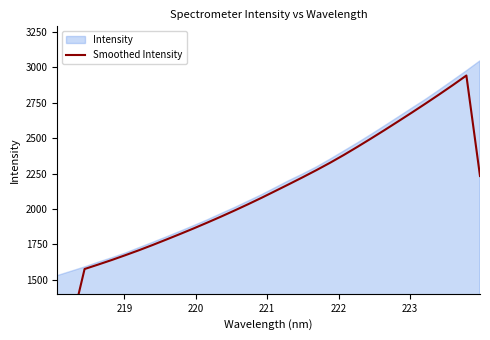

True or false: there are more than 0 points higher than both neighbors.

True